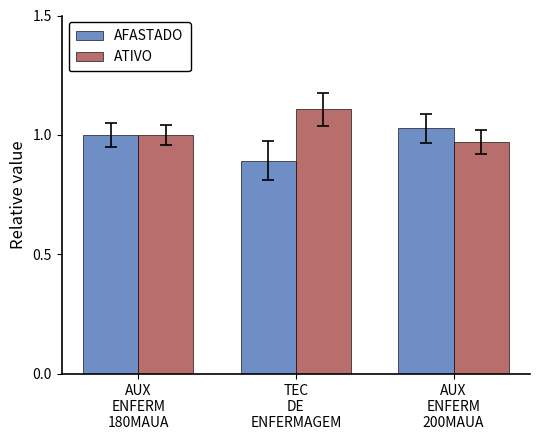

What is the difference between the maximum and minimum values in the ATIVO series?

0.1